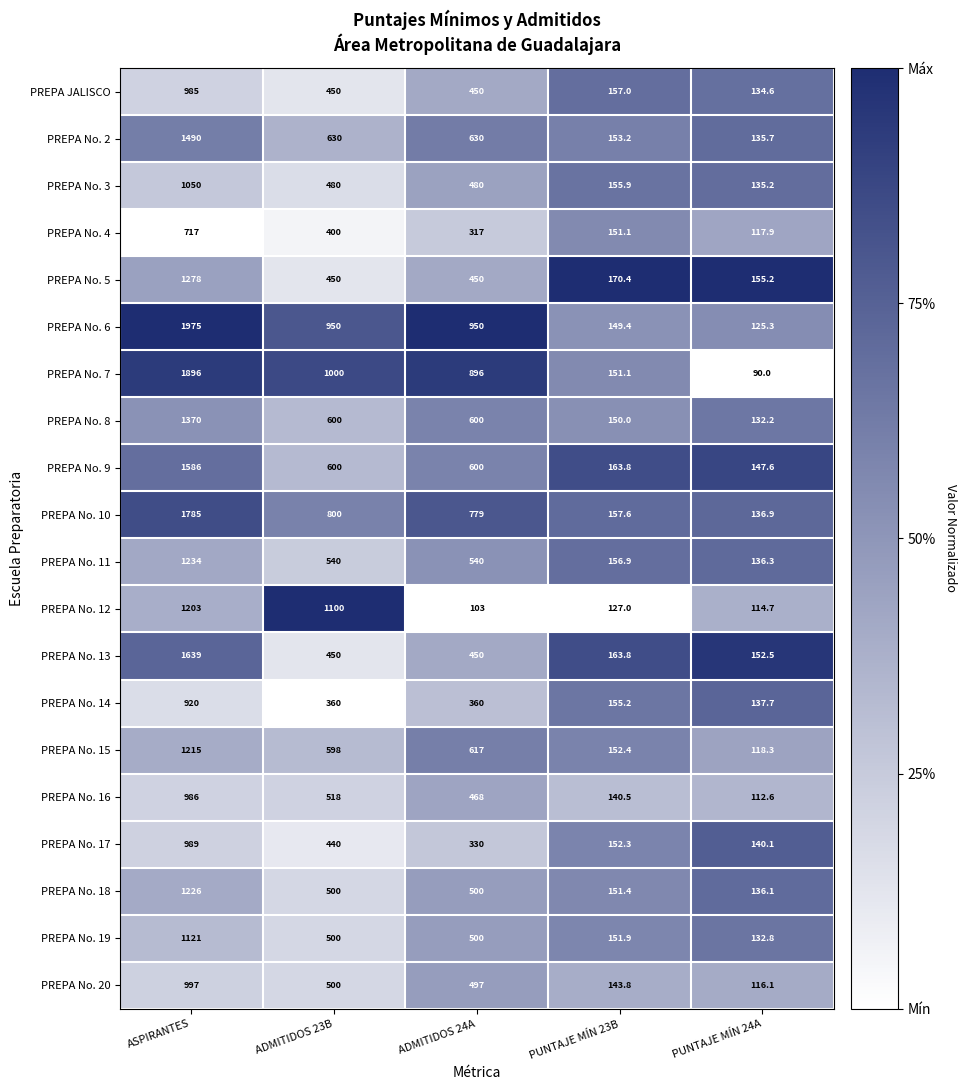

True or false: PREPA No. 5 has a value of 450.0 at ADMITIDOS 24A.

True